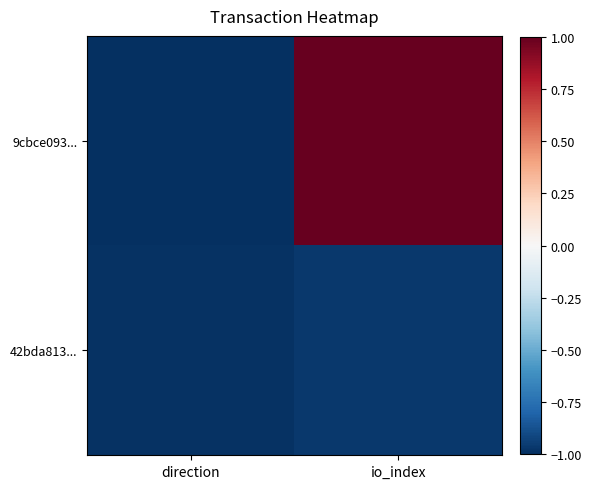

How many series are shown in this chart?

2